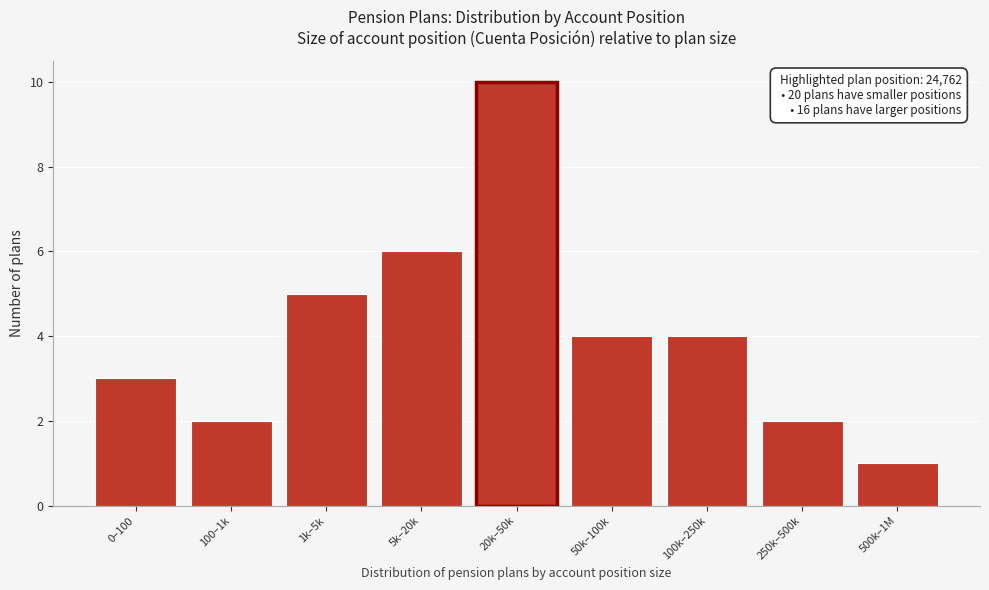

Reading right to left, list all the values displayed in this chart.

1	2	4	4	10	6	5	2	3